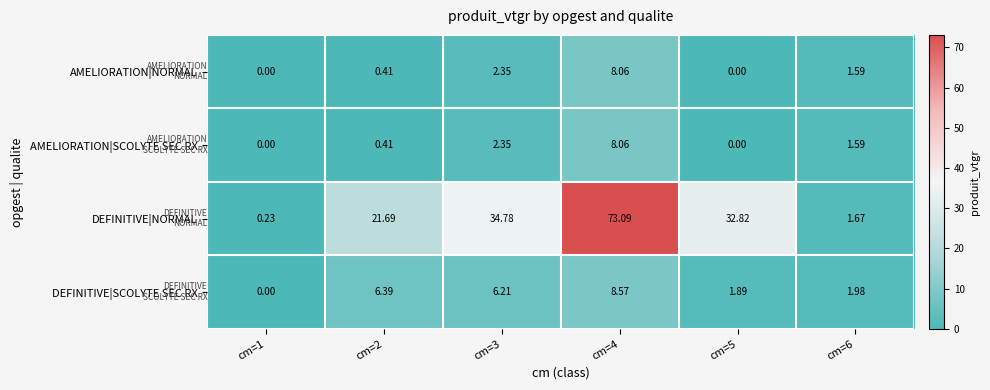

At how many categories does at least one series exceed 1?

5